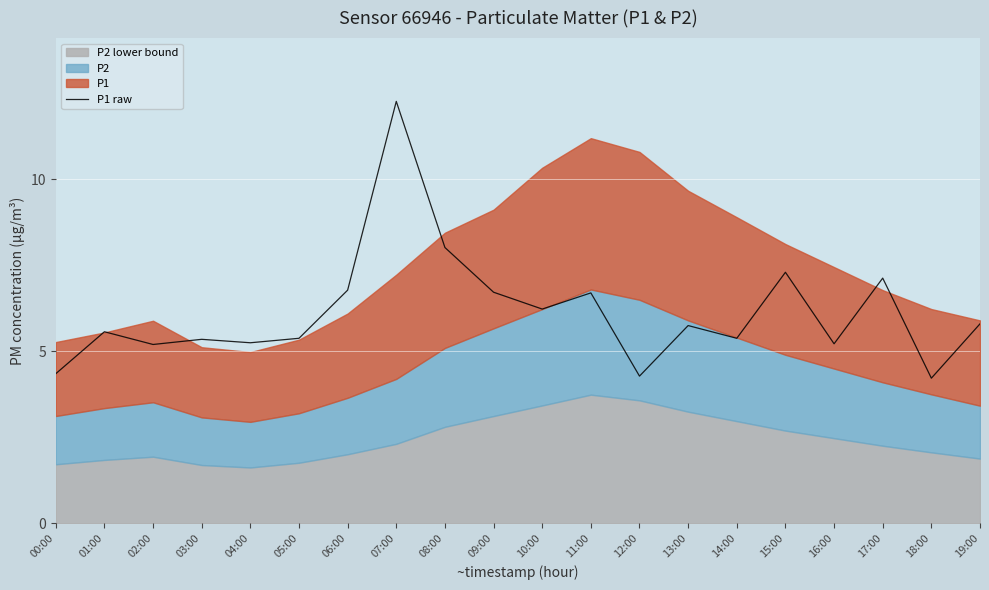

Is it true that P1 raw equals 6.7 at 11:00?

True